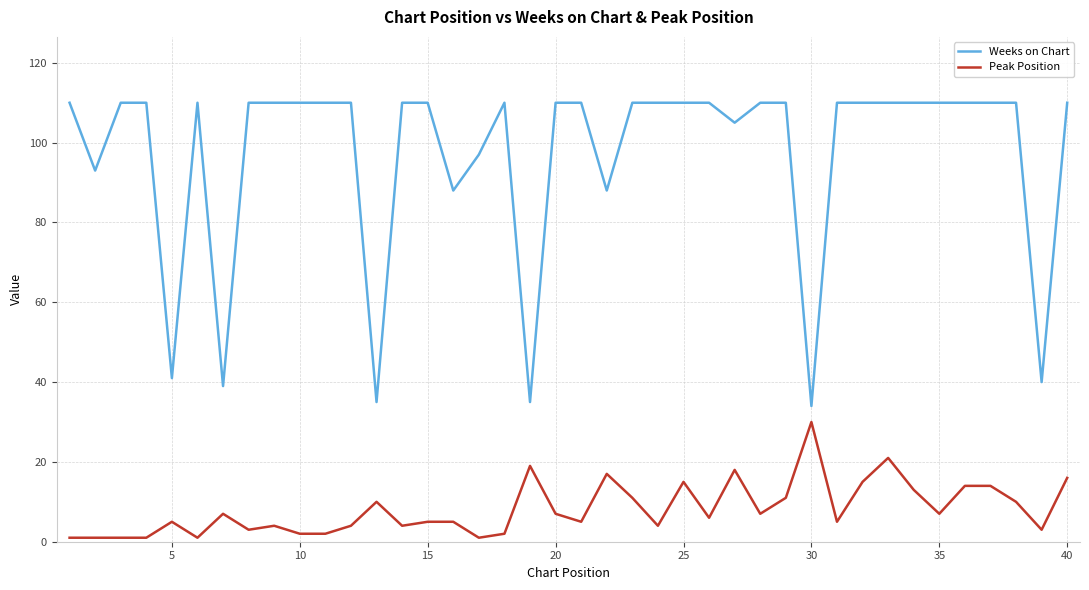

Which series has the largest total across all categories?

Weeks on Chart